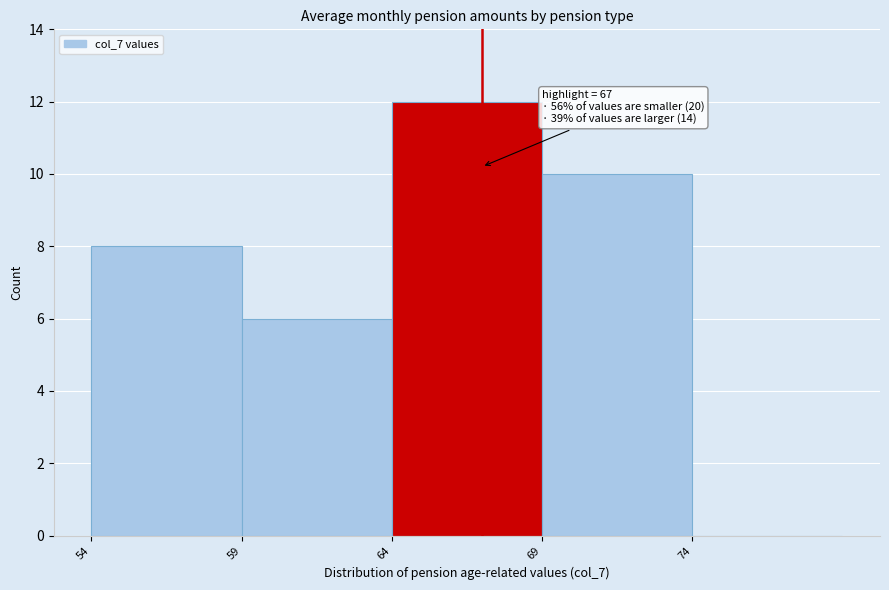

Which range on the x-axis has the tallest bar?

64 to 69